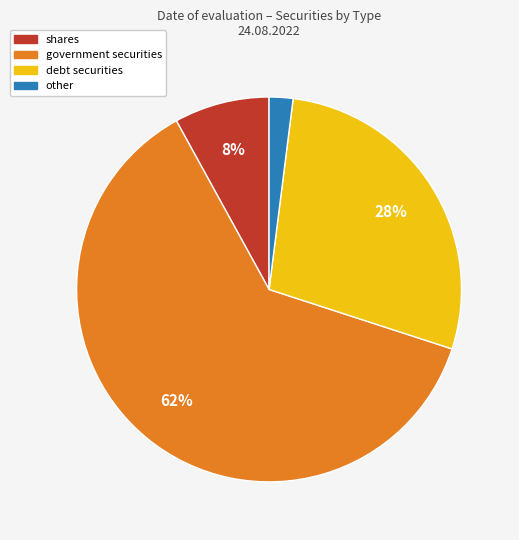

Rank the categories by value from lowest to highest.

other, shares, debt securities, government securities